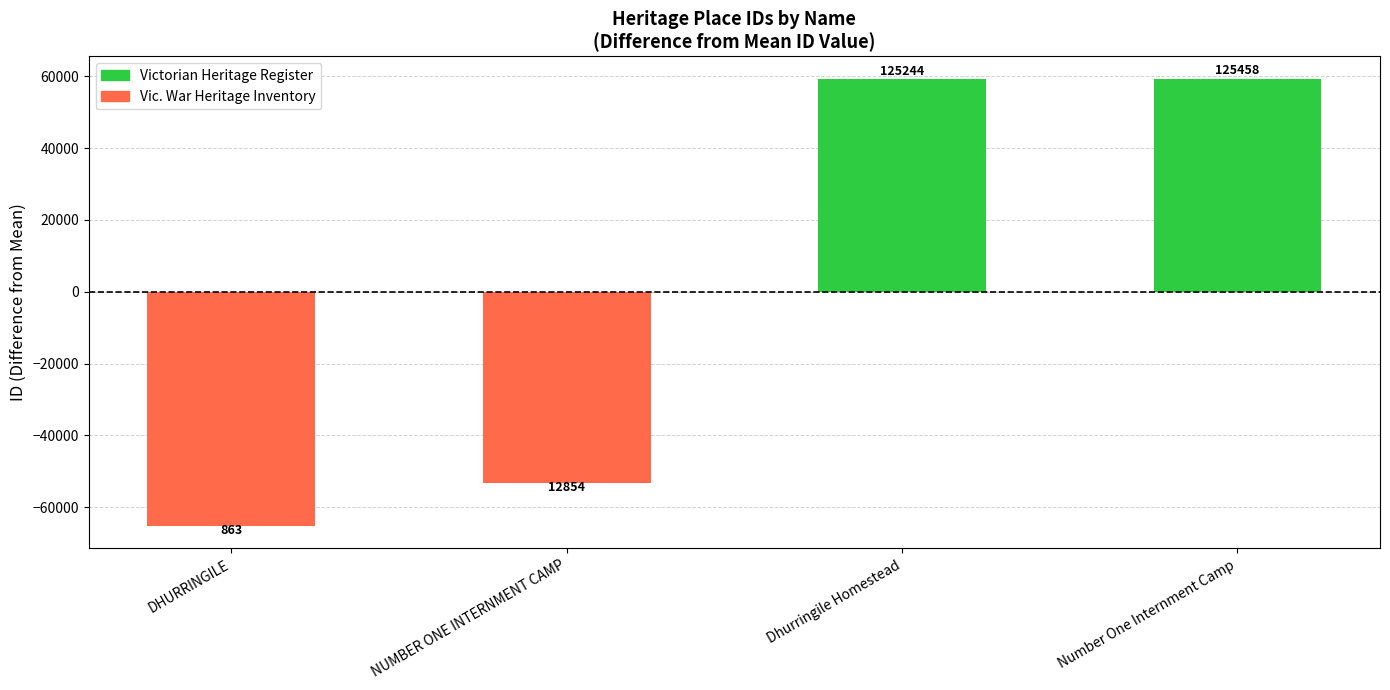

Which label corresponds to the smallest value in the chart?

DHURRINGILE